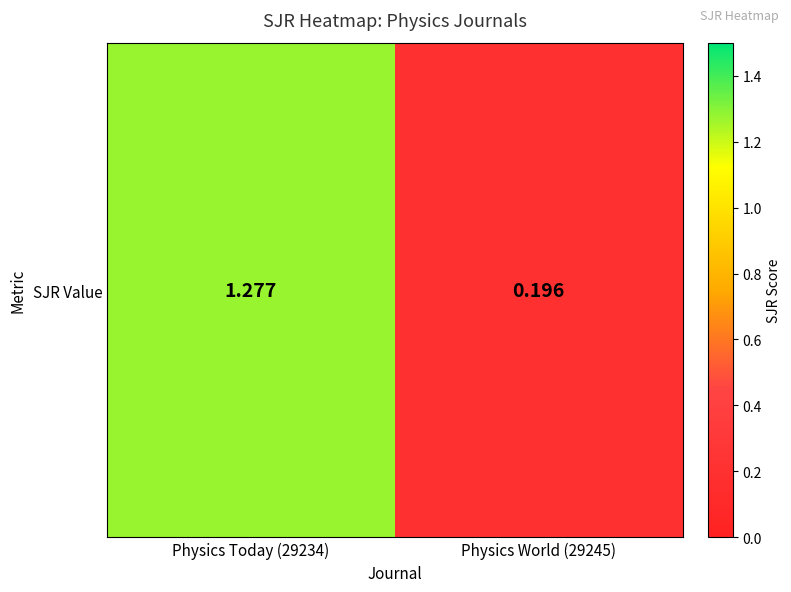

What is the sum of all values?

1.5